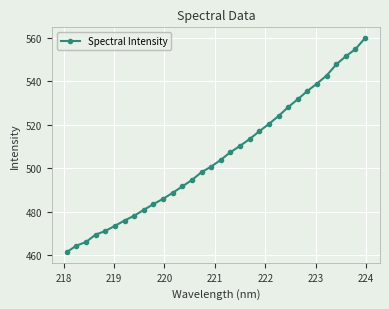

How many values exceed 503?

16